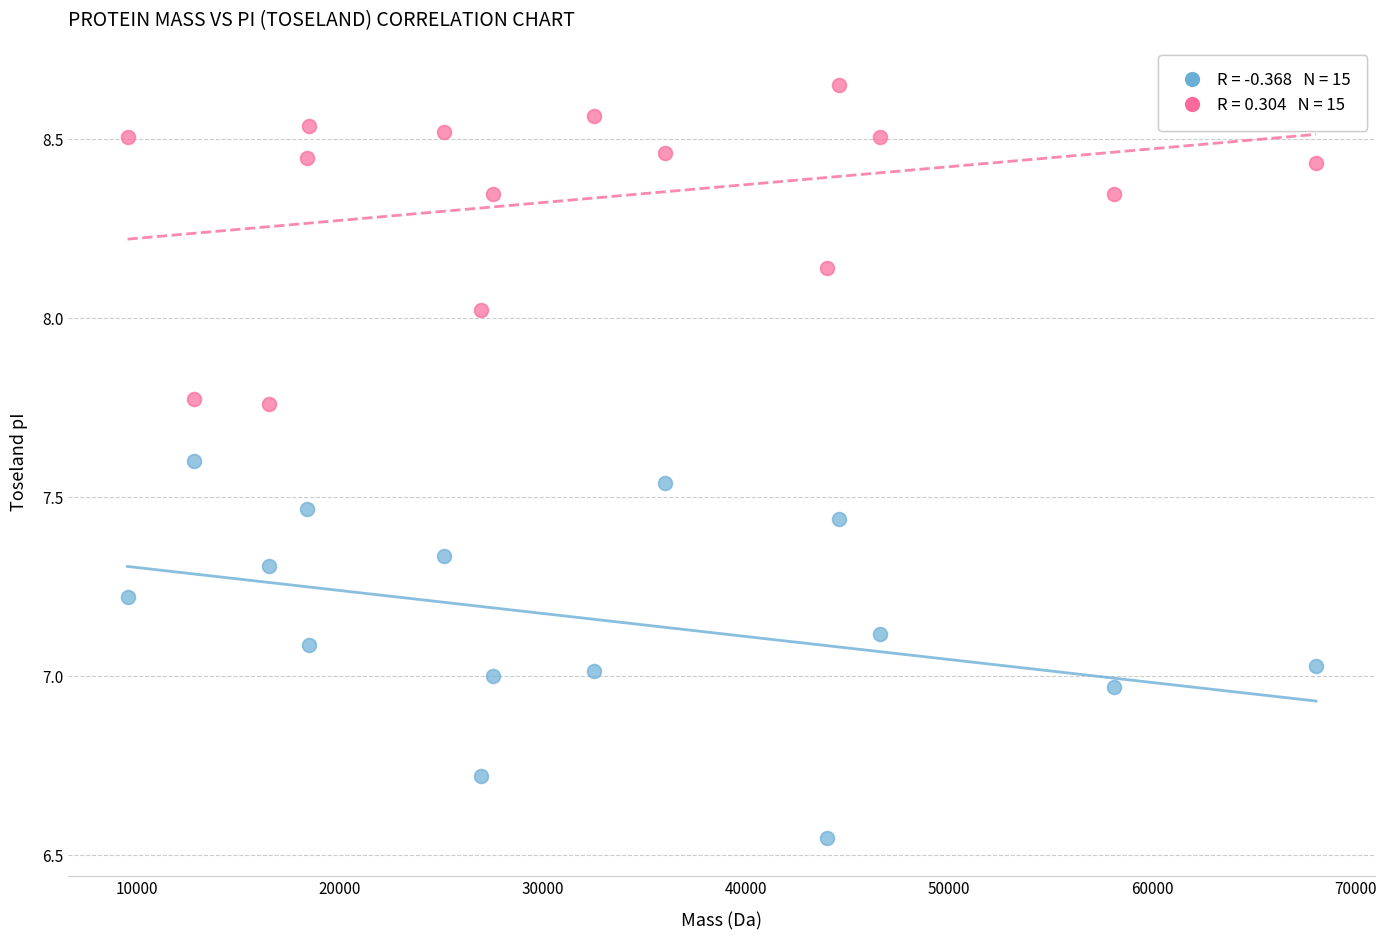

Across all data points, what is the range of X values (max minus min)?

58507.3